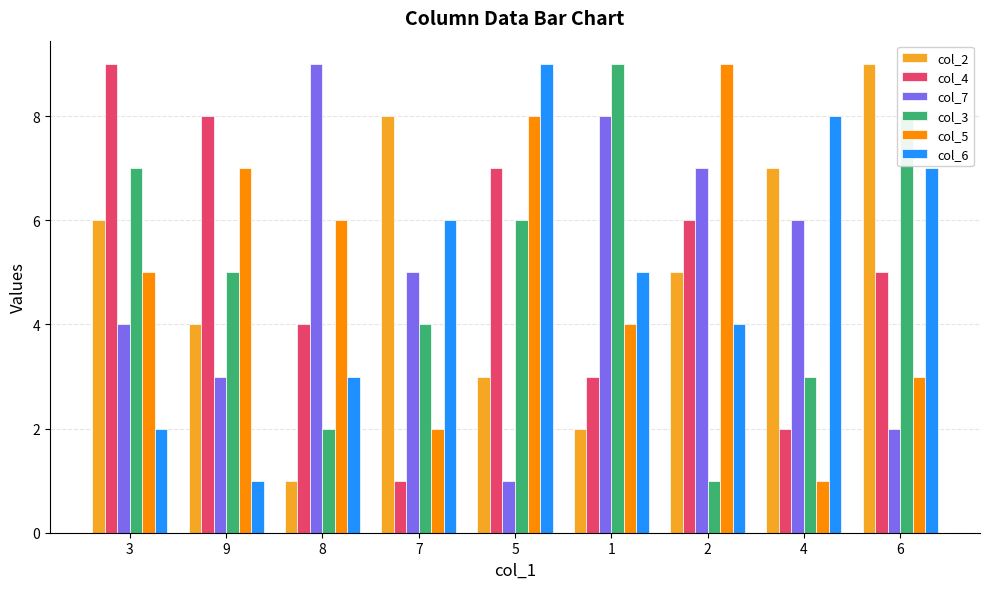

What are all the series names shown in the legend?

col_2, col_4, col_7, col_3, col_5, col_6